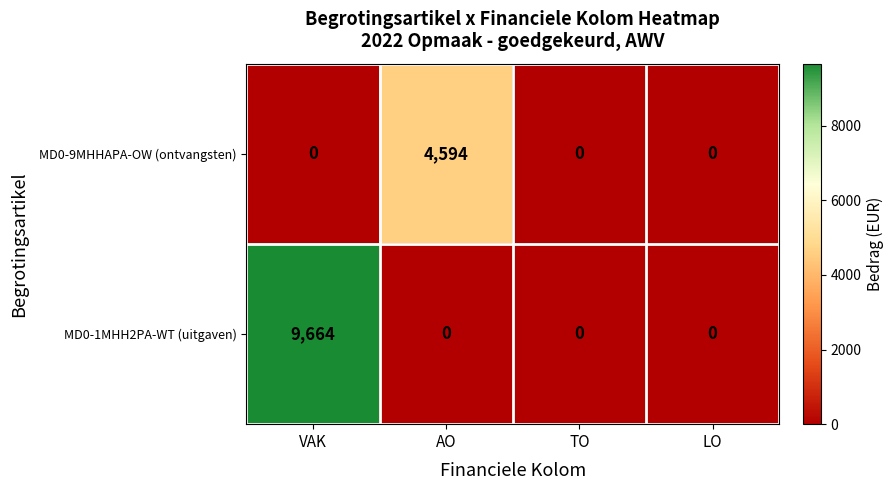

Which category has the highest value in the MD0-9MHHAPA-OW (ontvangsten) series?

AO